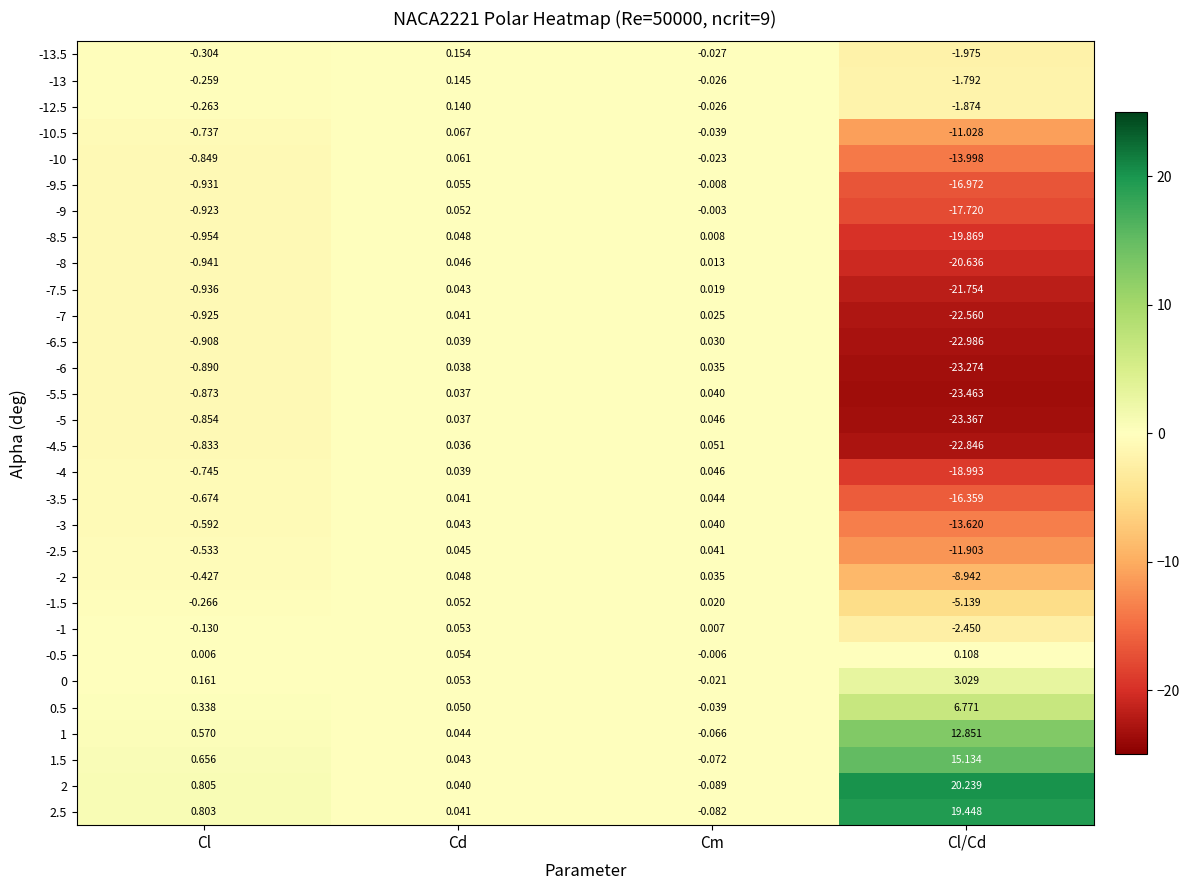

Which category has the highest value across all series?

Cl/Cd